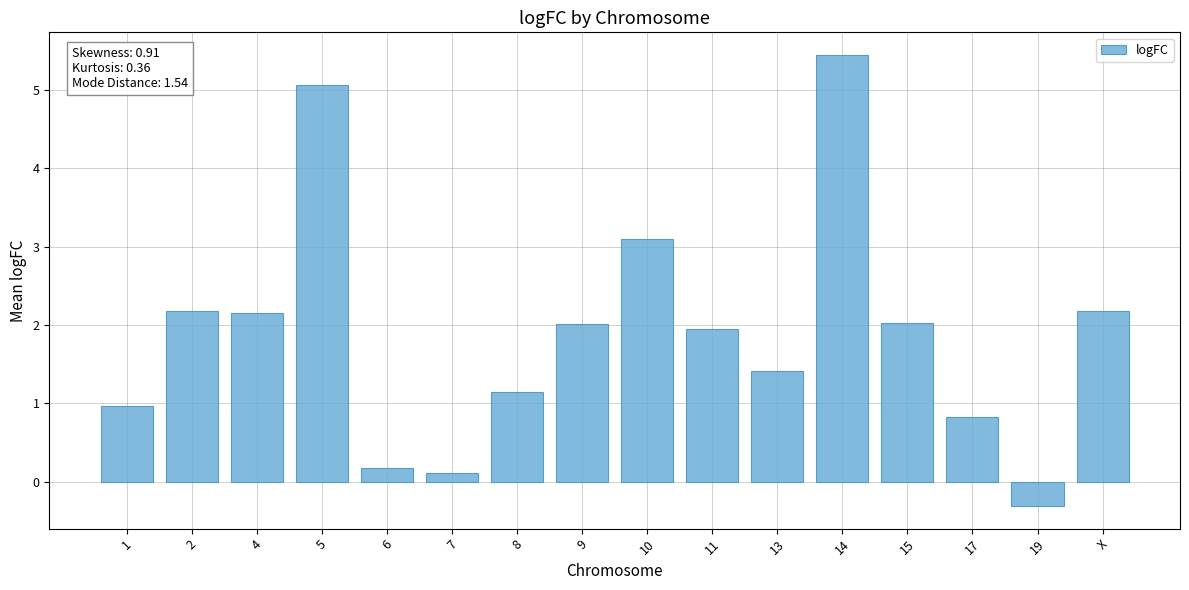

What is the ratio of the value at 4 to the value at 11?

1.1